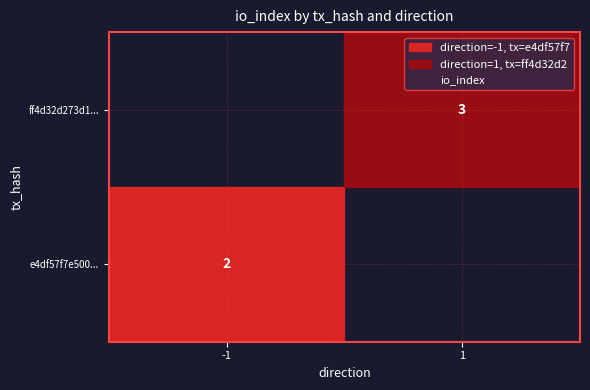

Rank the series by their average value, from lowest to highest.

e4df57f7e5005c419dc738b2d42e7be3550f6d2, ff4d32d273d1b8a256fc73f6ea0f9398f4a2ce4